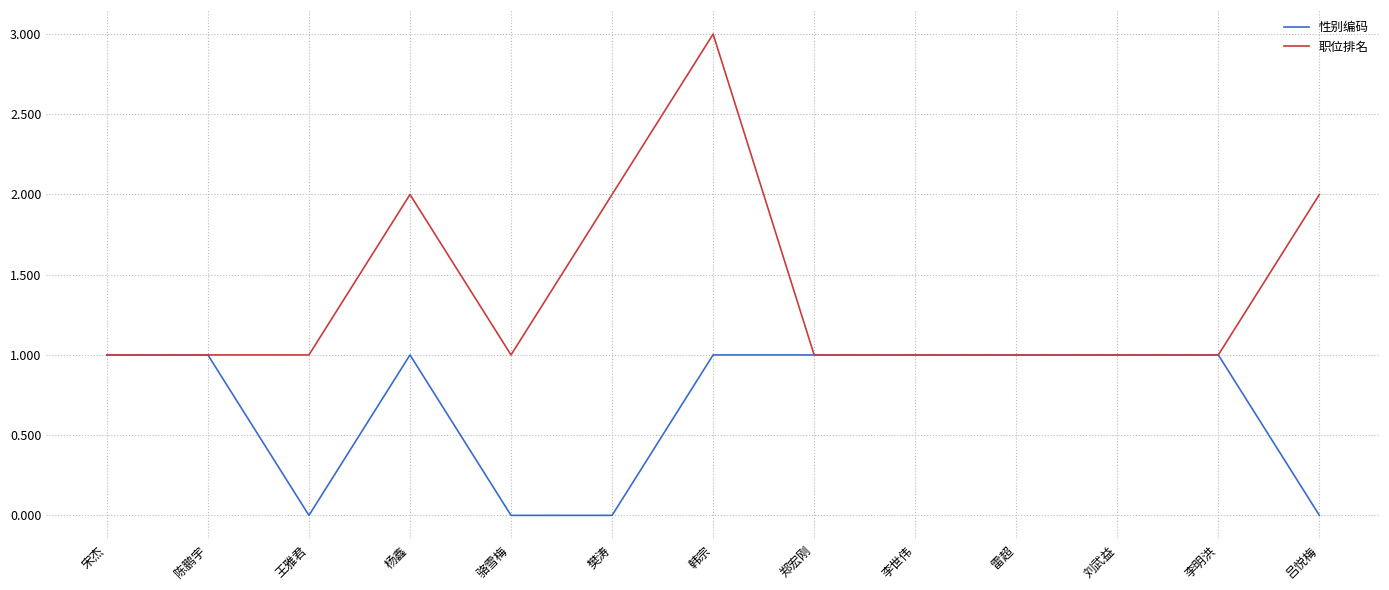

True or false: 性别编码 has a value of 0 at 吕悦梅.

True